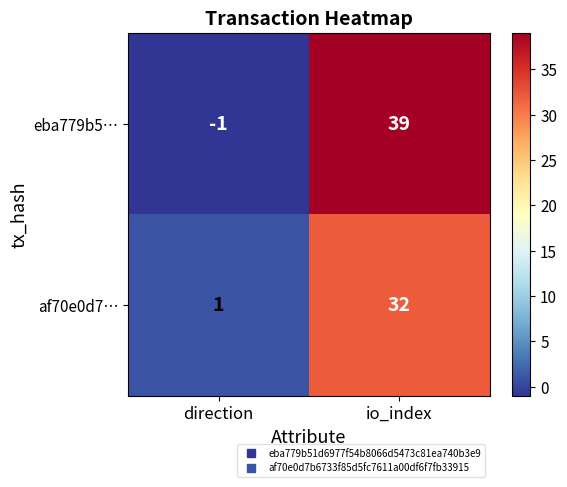

What is the smallest value displayed?

-1